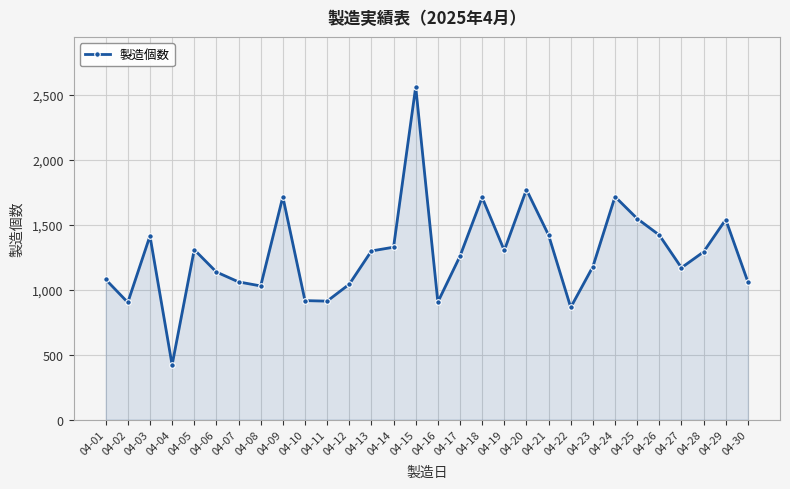

How many points are lower than both their immediate neighbors (excluding endpoints)?

8